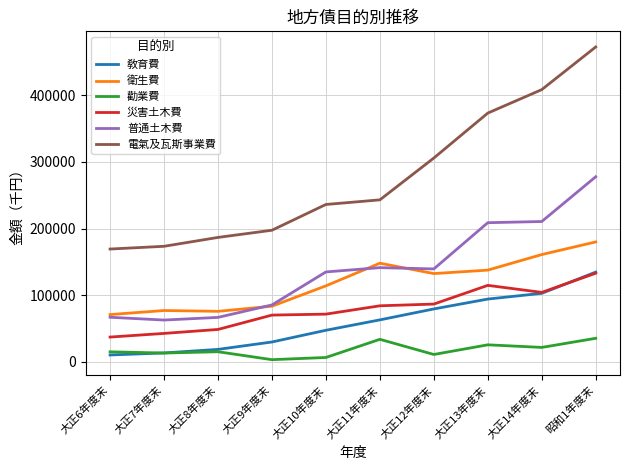

Where is 電氣及瓦斯事業費 nearest to the value 320991?

大正12年度末